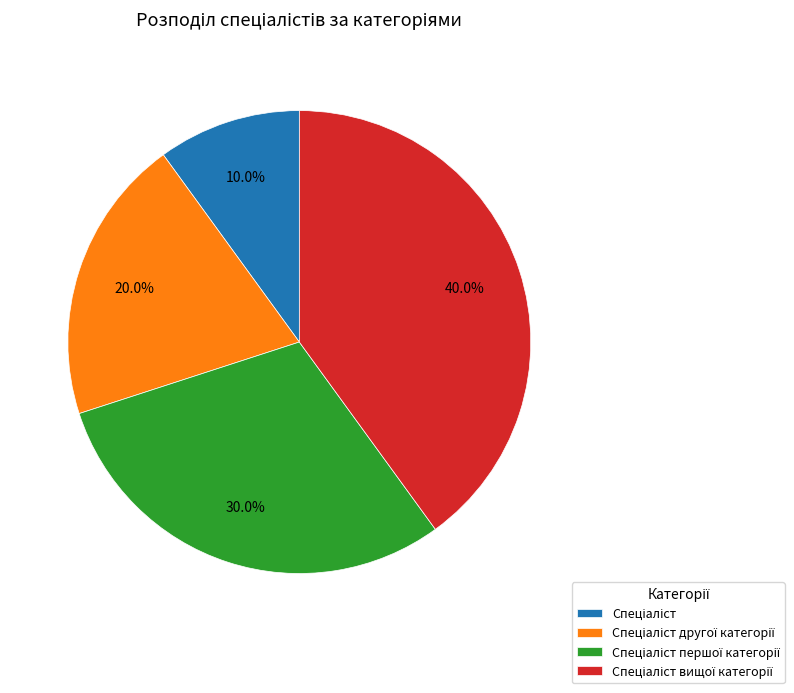

Is there a majority slice in this chart?

No